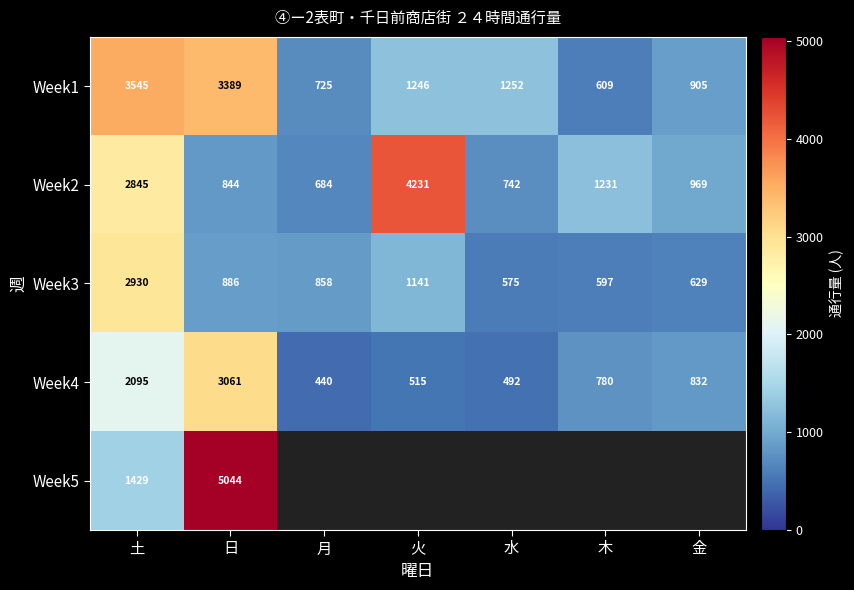

At which label is Week2 closest to 2457?

土